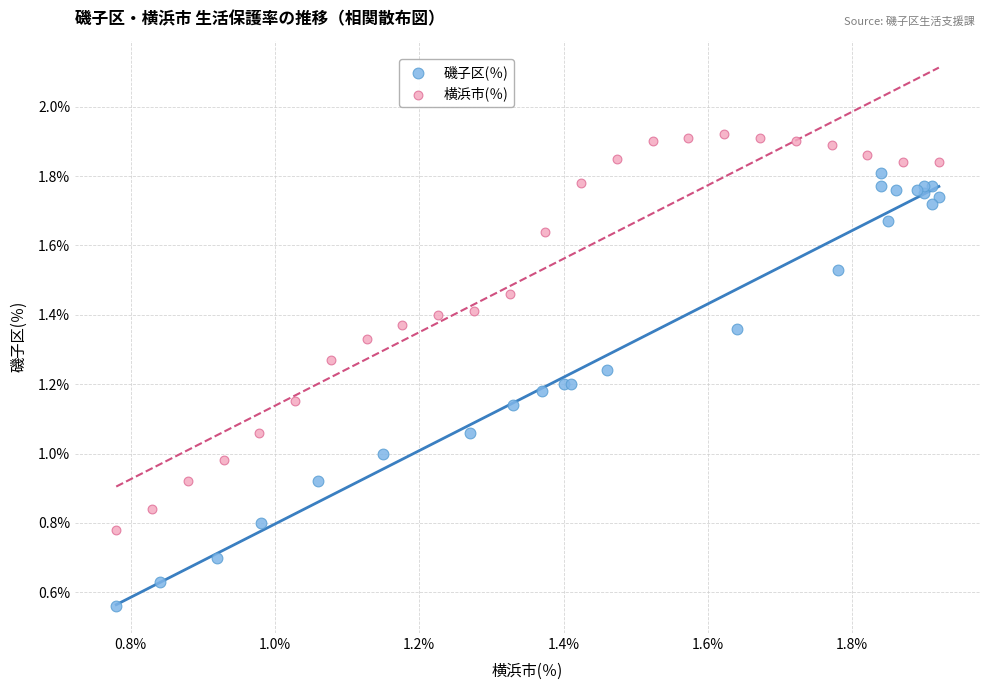

Which series contains the lowest Y value?

磯子区(％)